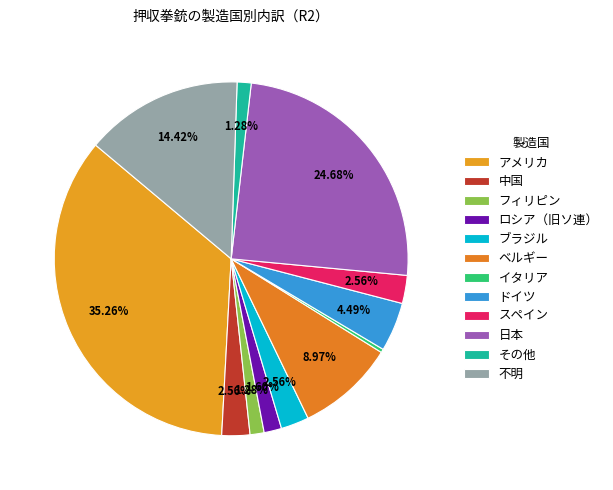

How many segments does this pie chart have?

12